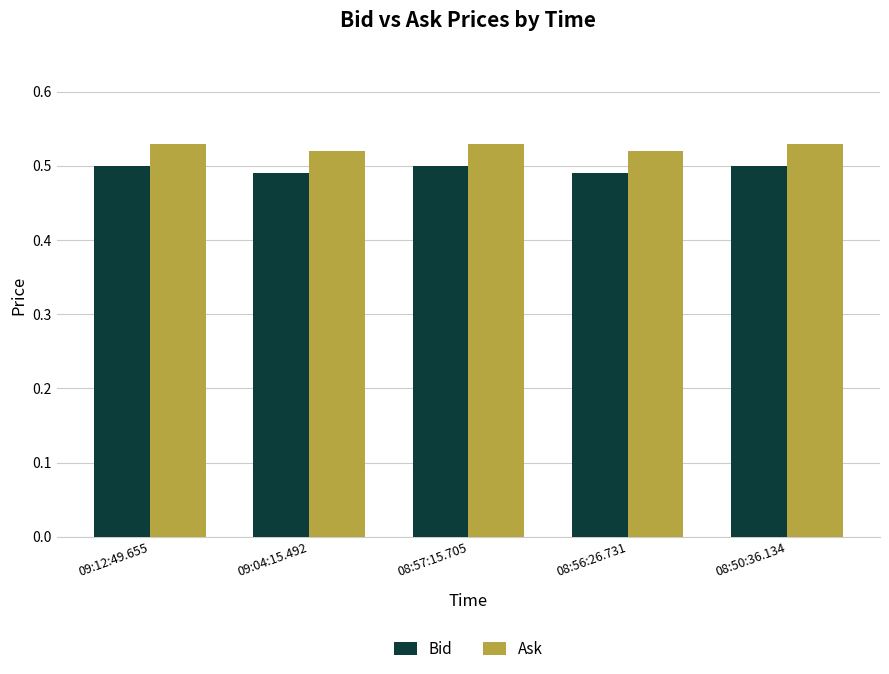

Count the Ask values in the range 0 to 1.

5